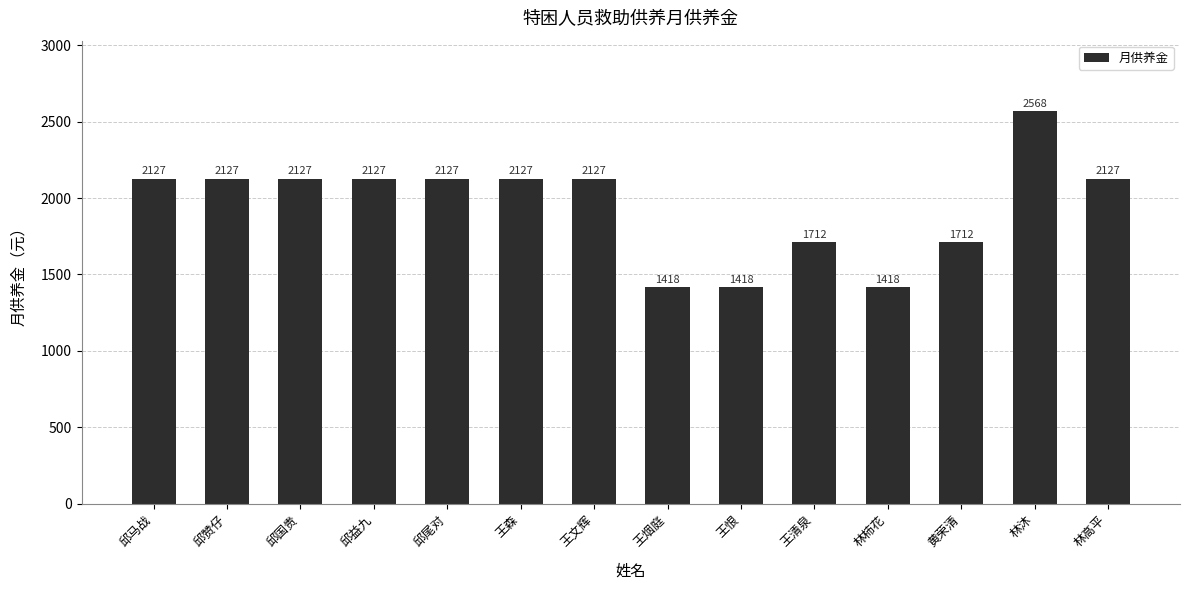

Which label corresponds to the largest value in the chart?

林沐